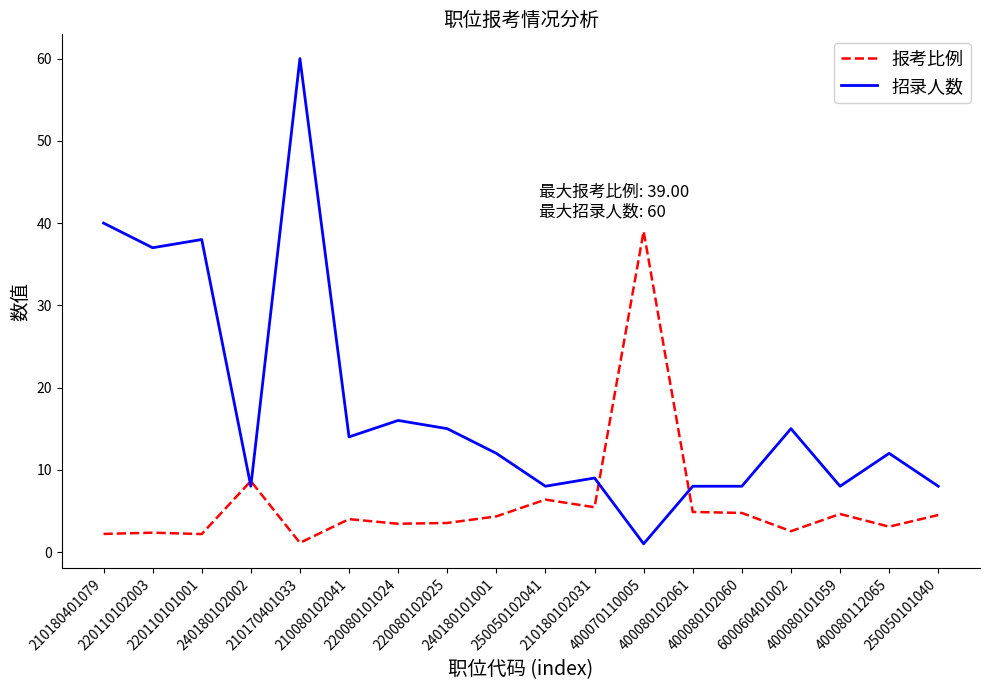

Which series has the widest spread of values?

招录人数